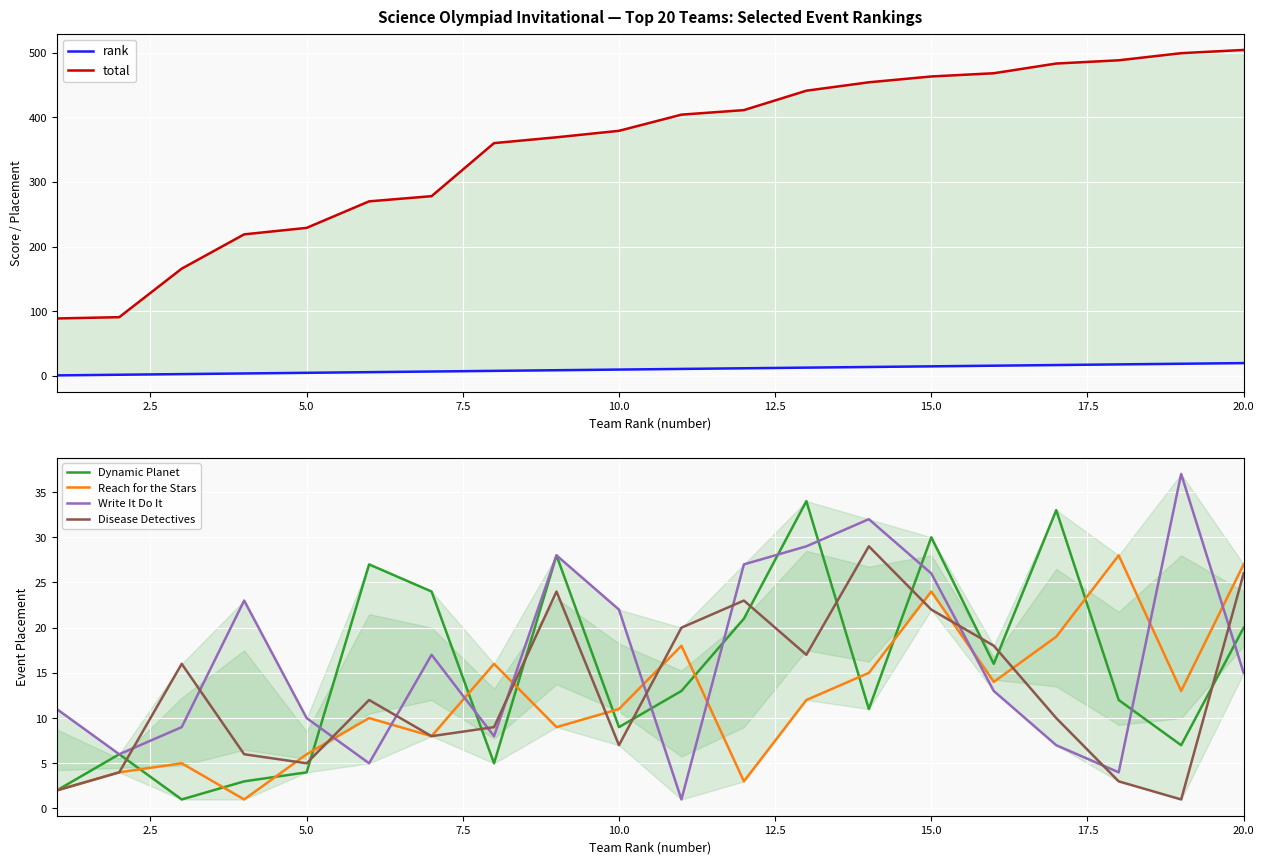

Is this an area chart (filled region under the line)?

No